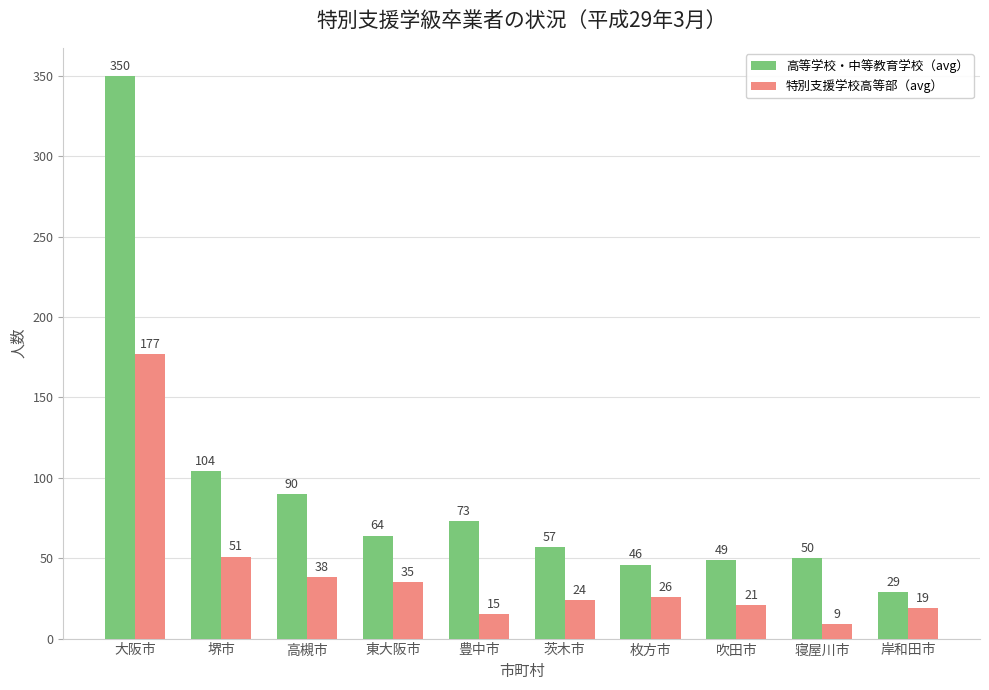

What is the label of the 6th bar from the left?

茨木市